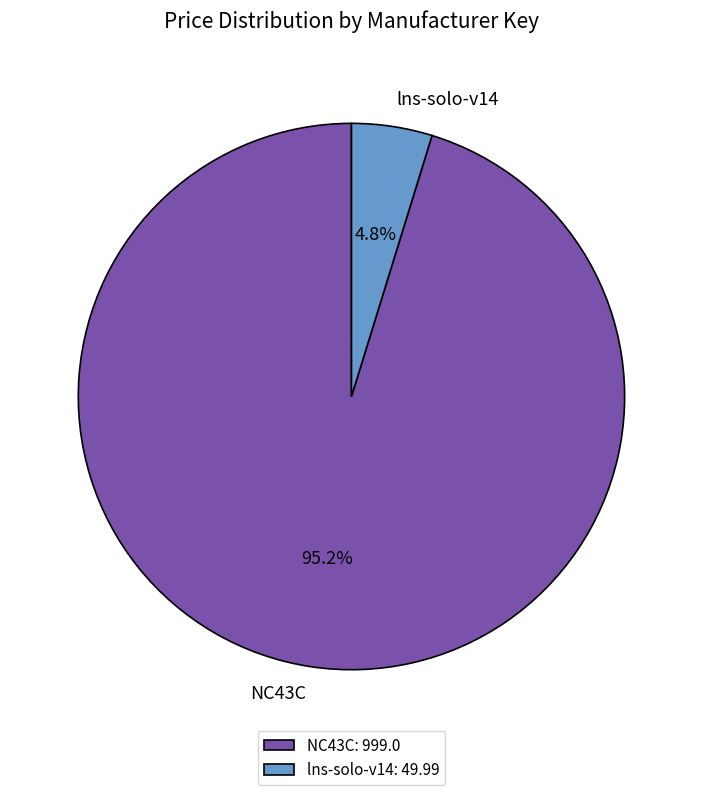

Do NC43C and lns-solo-v14 together represent more than half of the pie?

Yes